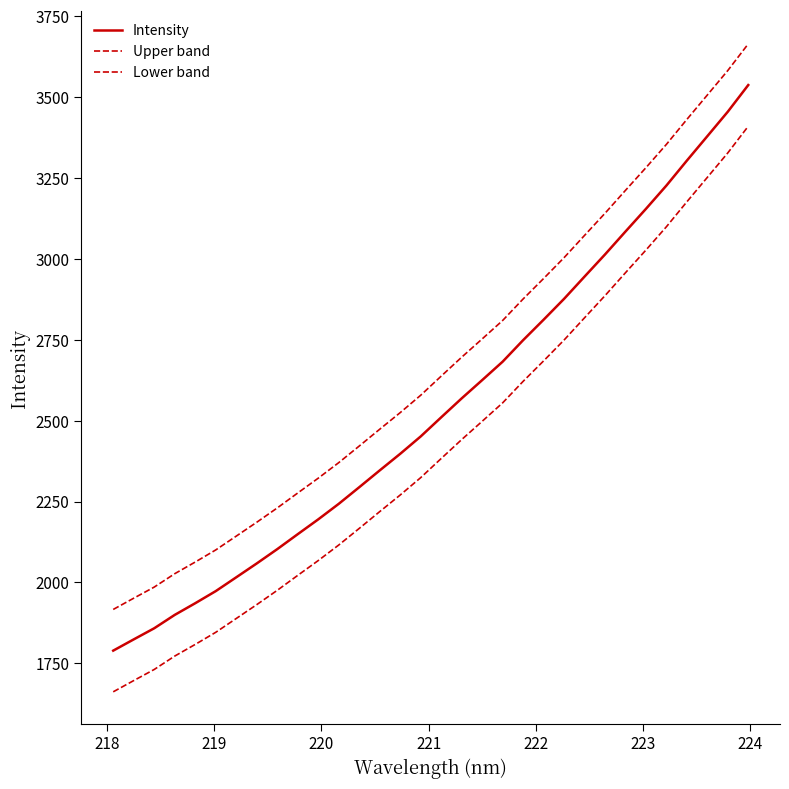

How many lines are shown in the chart?

3